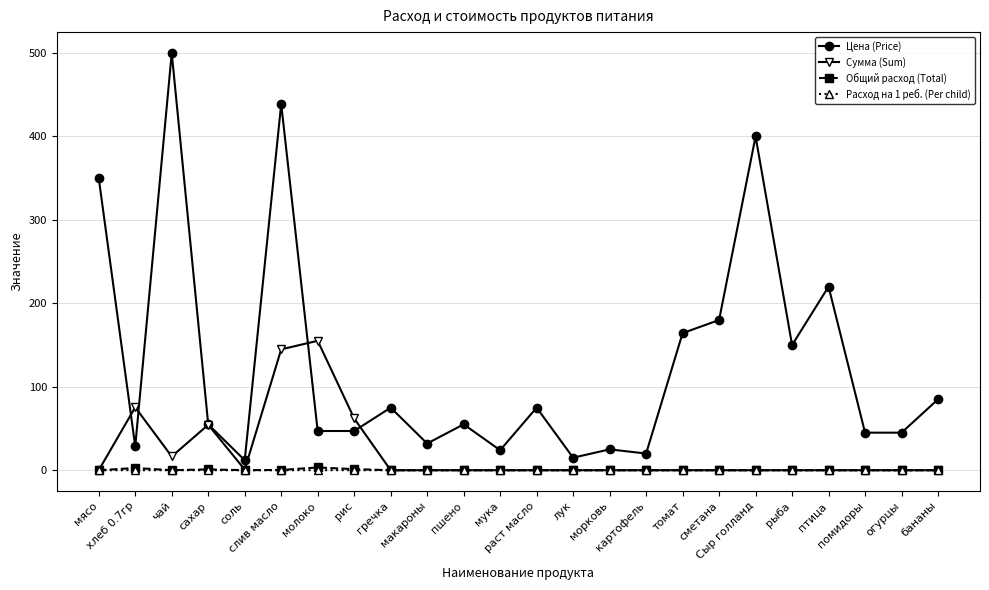

Which series has the largest total across all categories?

Цена (Price)